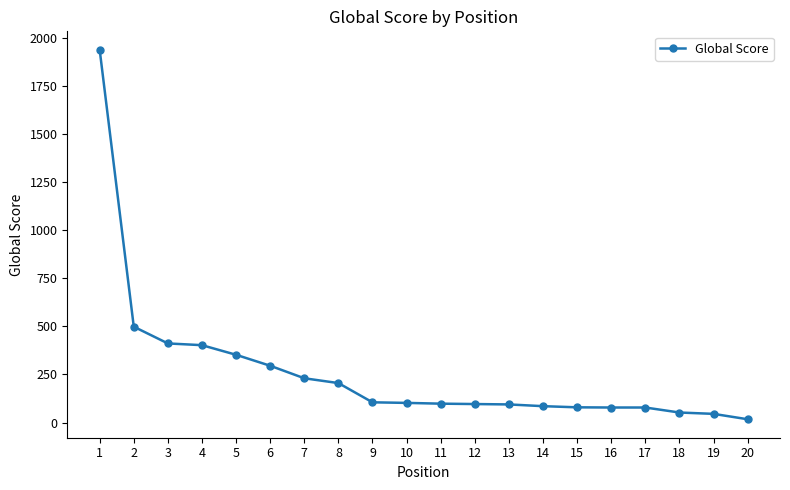

How many lines are shown in the chart?

1